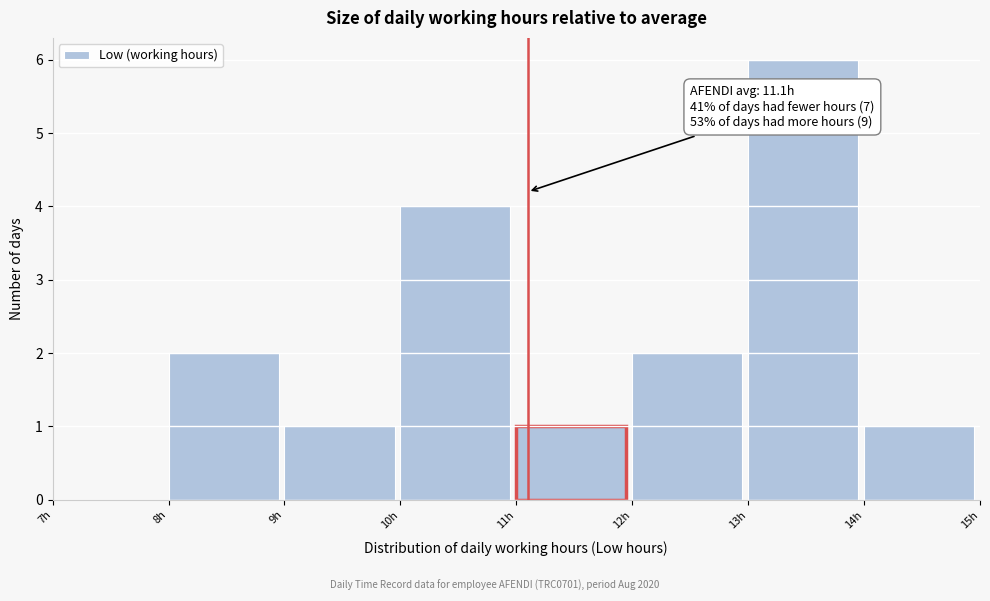

Which range on the x-axis has the tallest bar?

13 to 14